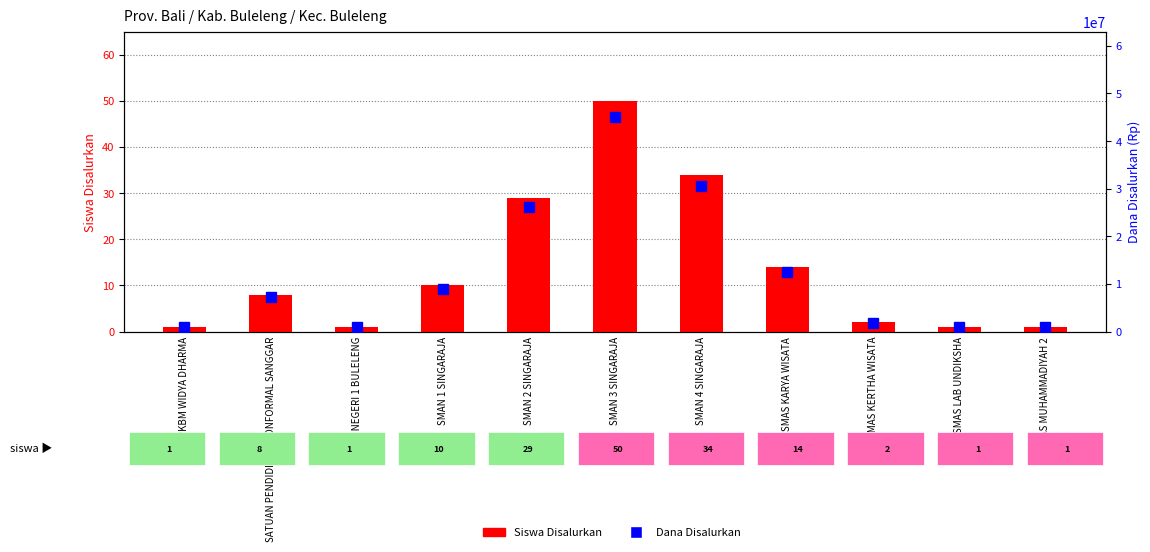

What is the highest value of the Siswa Disalurkan series?

50